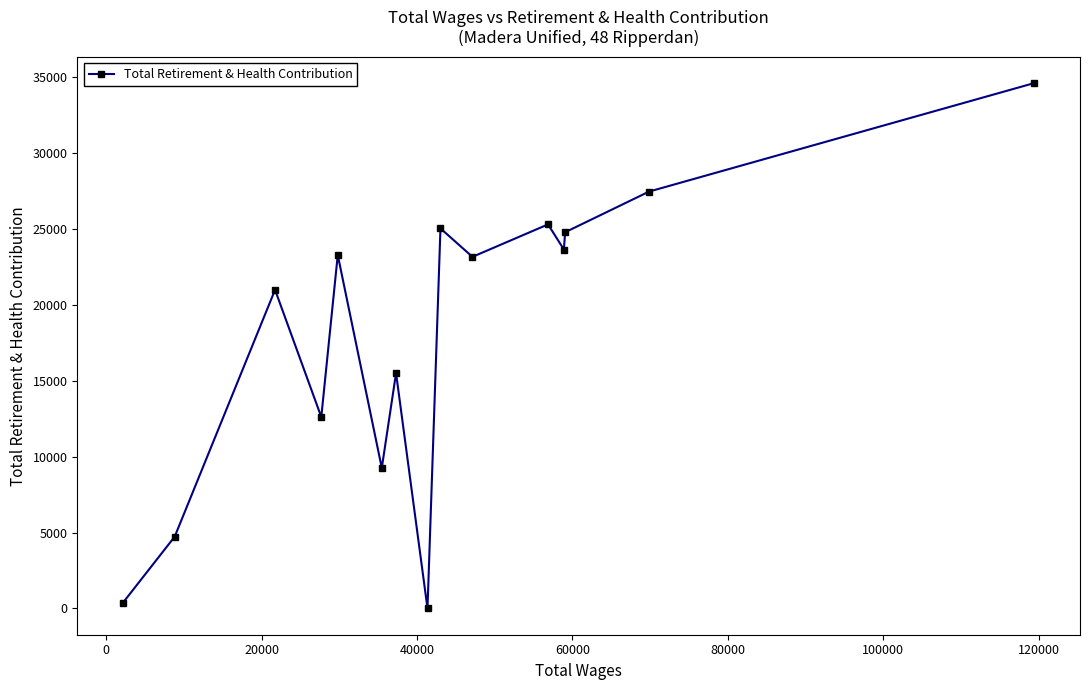

True or false: there are more than 0 points higher than both neighbors.

True